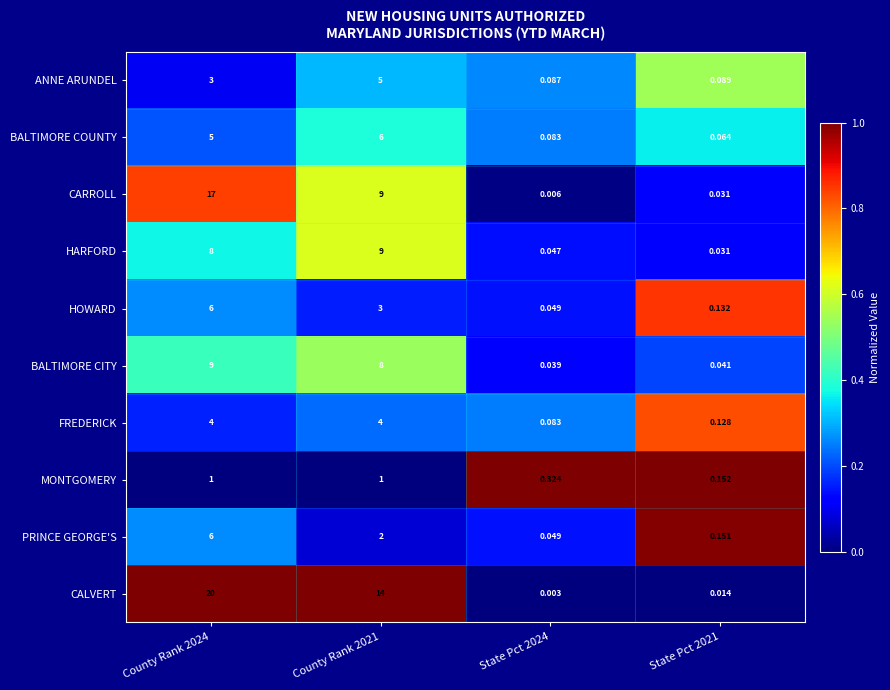

Which series changed the most between County Rank 2024 and State Pct 2024?

CALVERT